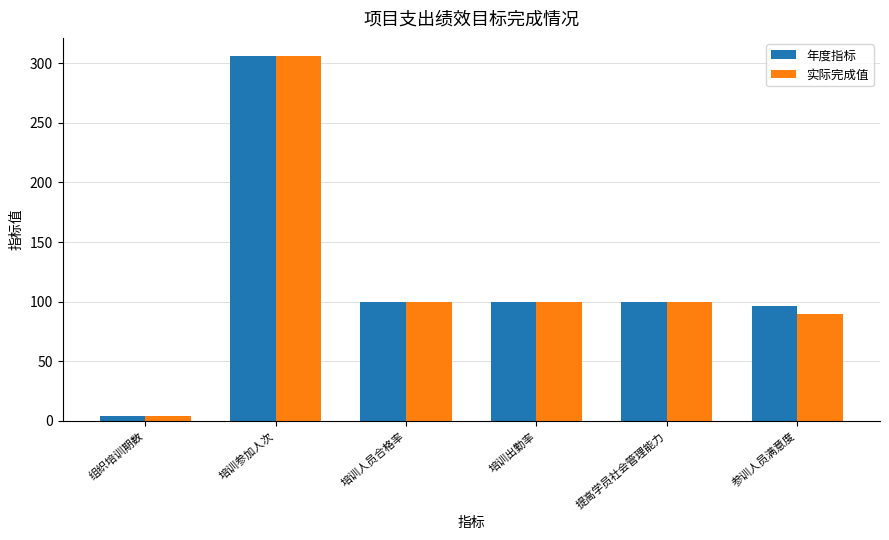

How many groups of bars are there?

6